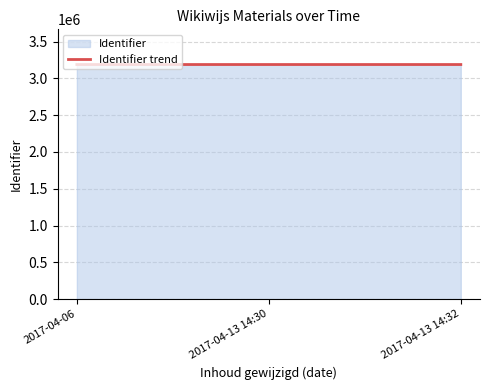

Reading left to right, what are all the values shown in this chart?

3188937	3188941	3188945